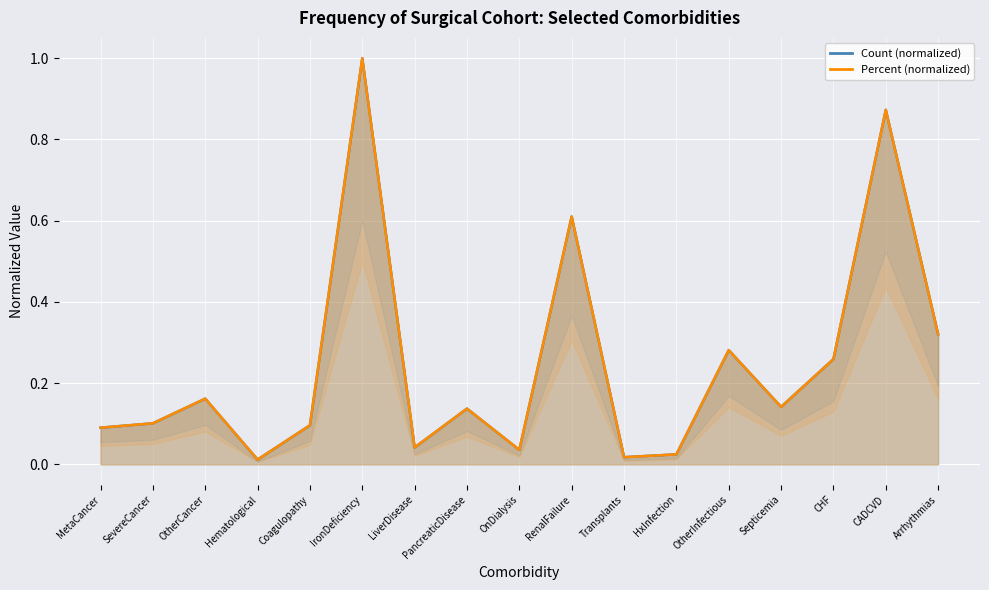

Which series changed the most between LiverDisease and Arrhythmias?

Count (normalized line)